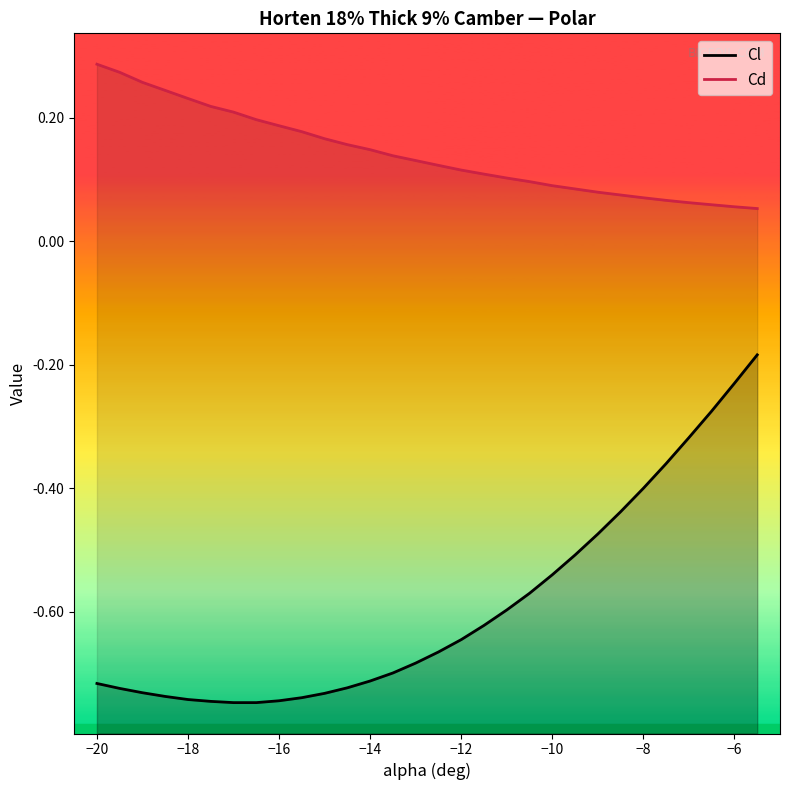

Reading left to right, list all the values displayed in this chart.

Cl: -0.7	-0.7	-0.7	-0.7	-0.7	-0.7	-0.7	-0.7	-0.7	-0.7	-0.7	-0.7	-0.7	-0.7	-0.7	-0.7	-0.6	-0.6	-0.6	-0.6	-0.5	-0.5	-0.5	-0.4	-0.4	-0.4	-0.3	-0.3	-0.2	-0.2
Cd: 0.3	0.3	0.3	0.2	0.2	0.2	0.2	0.2	0.2	0.2	0.2	0.2	0.1	0.1	0.1	0.1	0.1	0.1	0.1	0.1	0.1	0.1	0.1	0.1	0.1	0.1	0.1	0.1	0.1	0.1